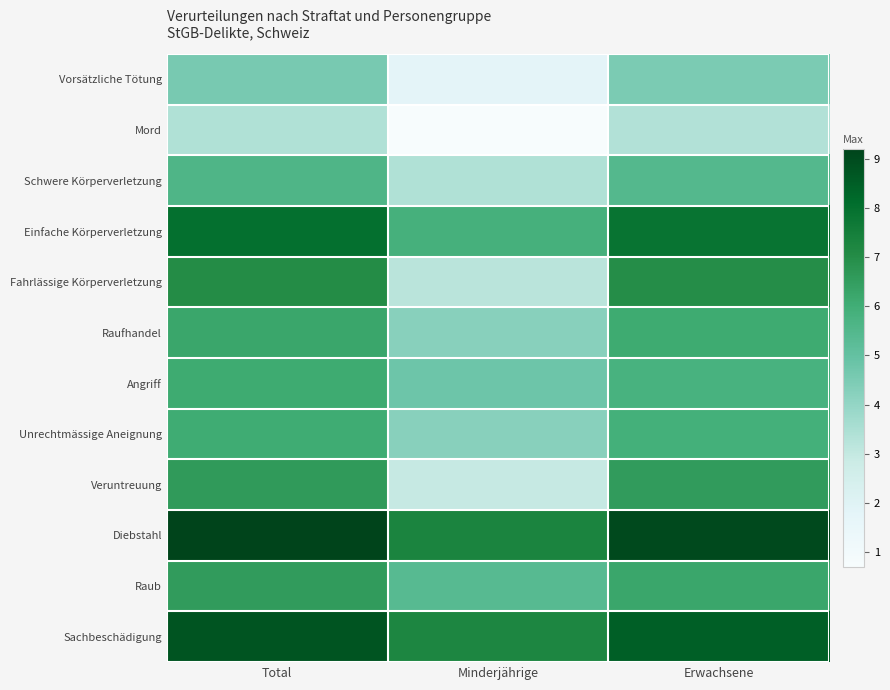

Reading right to left, what are all the values shown in this chart?

Vorsätzliche Tötung: Erwachsene=4.5	Minderjährige=1.8	Total=4.6
Mord: Erwachsene=3.4	Minderjährige=0.7	Total=3.4
Schwere Körperverletzung: Erwachsene=5.5	Minderjährige=3.4	Total=5.6
Einfache Körperverletzung: Erwachsene=7.9	Minderjährige=5.9	Total=8.0
Fahrlässige Körperverletzung: Erwachsene=7.0	Minderjährige=3.2	Total=7.0
Raufhandel: Erwachsene=6.1	Minderjährige=4.2	Total=6.2
Angriff: Erwachsene=5.8	Minderjährige=4.8	Total=6.1
Unrechtmässige Aneignung: Erwachsene=5.9	Minderjährige=4.2	Total=6.1
Veruntreuung: Erwachsene=6.6	Minderjährige=2.9	Total=6.6
Diebstahl: Erwachsene=9.0	Minderjährige=7.3	Total=9.2
Raub: Erwachsene=6.2	Minderjährige=5.4	Total=6.6
Sachbeschädigung: Erwachsene=8.5	Minderjährige=7.2	Total=8.7